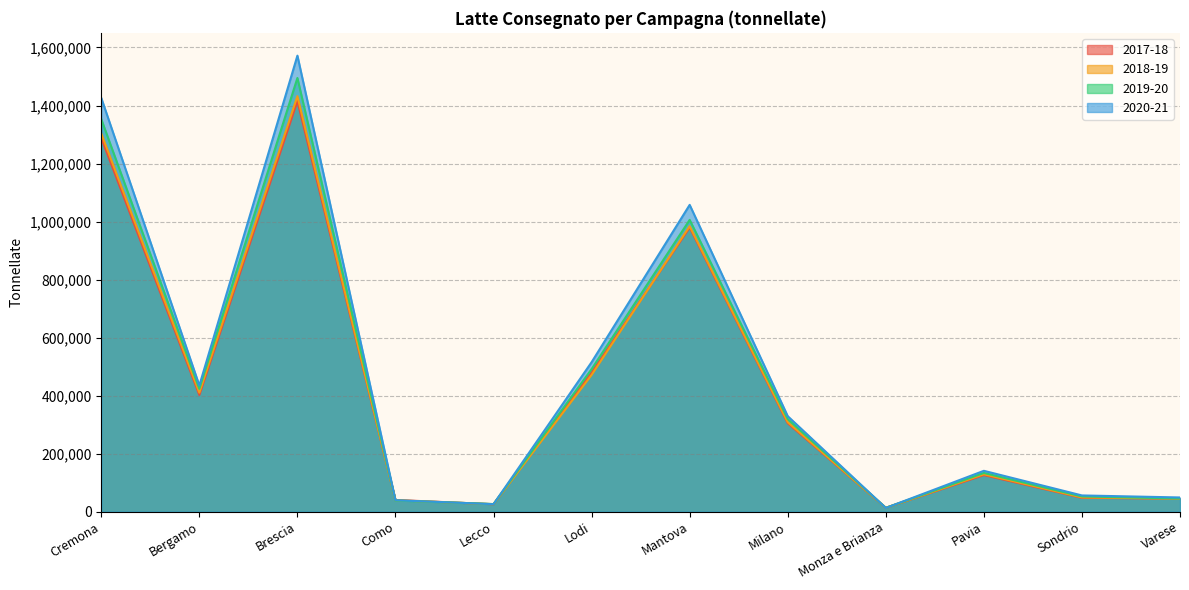

What is the difference between the highest and lowest values at Monza e Brianza?

596